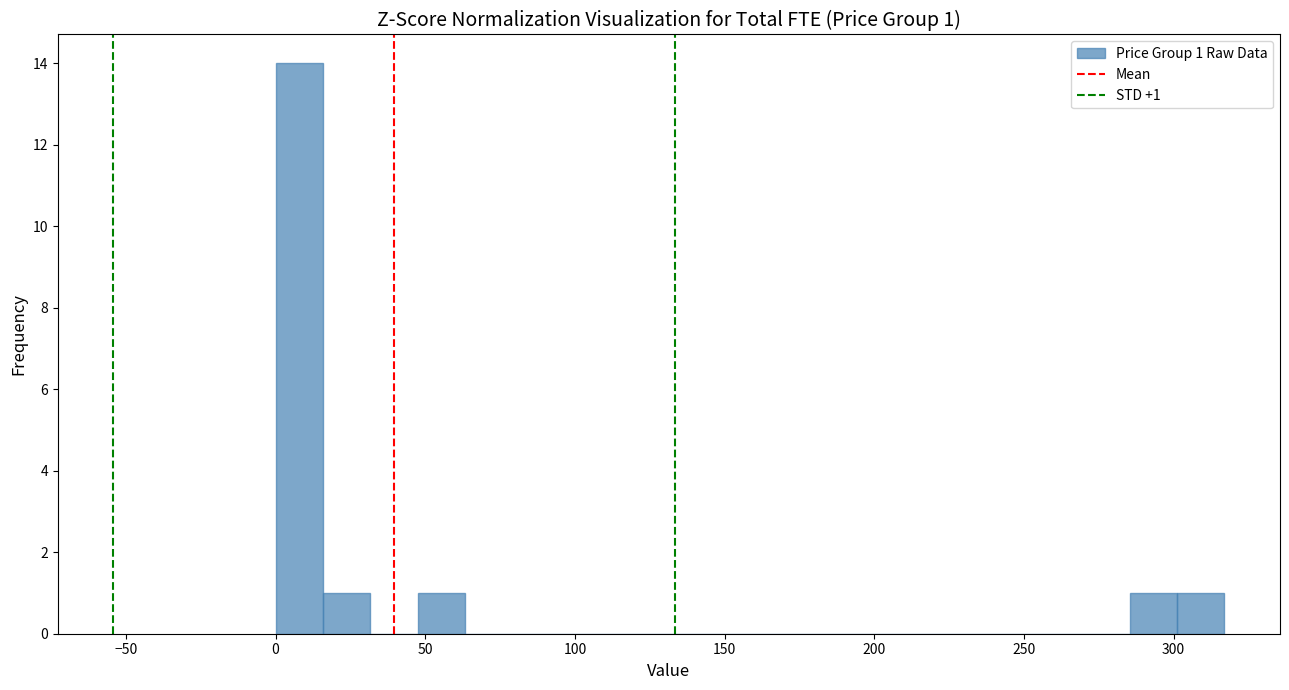

Around what value on the x-axis is the tallest bar? Give the approximate position of its centre, as read against the axis.

10